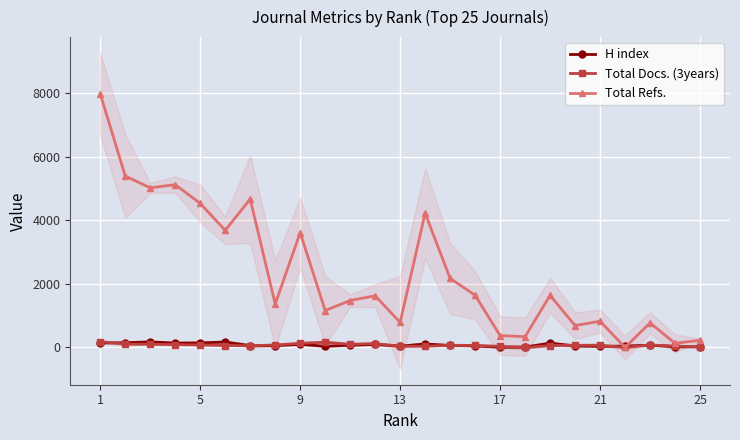

True or false: Total Refs. has more than 0 points higher than both neighbors.

True